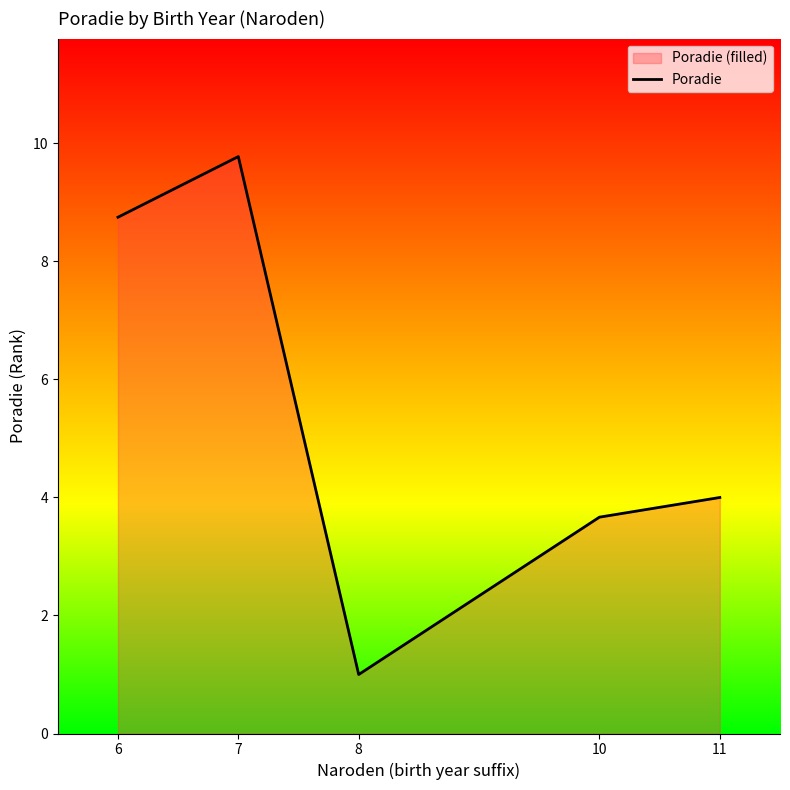

List the labels in order of value, largest first.

7, 6, 11, 10, 8